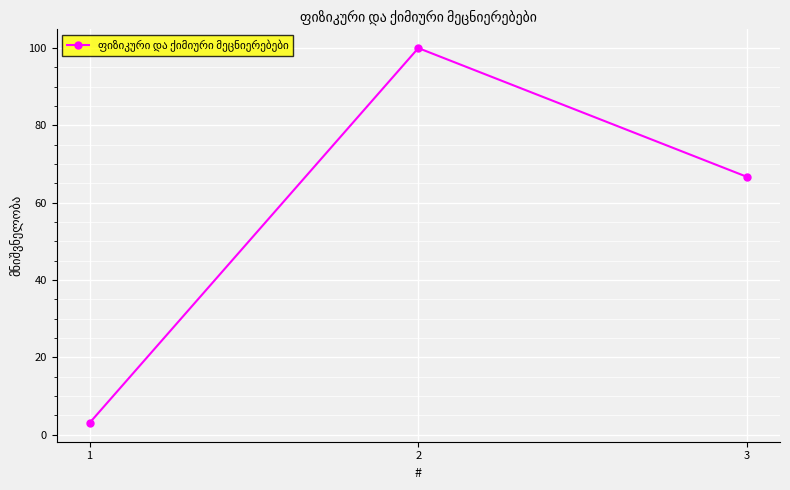

Count the values in the range 3 to 100.

3